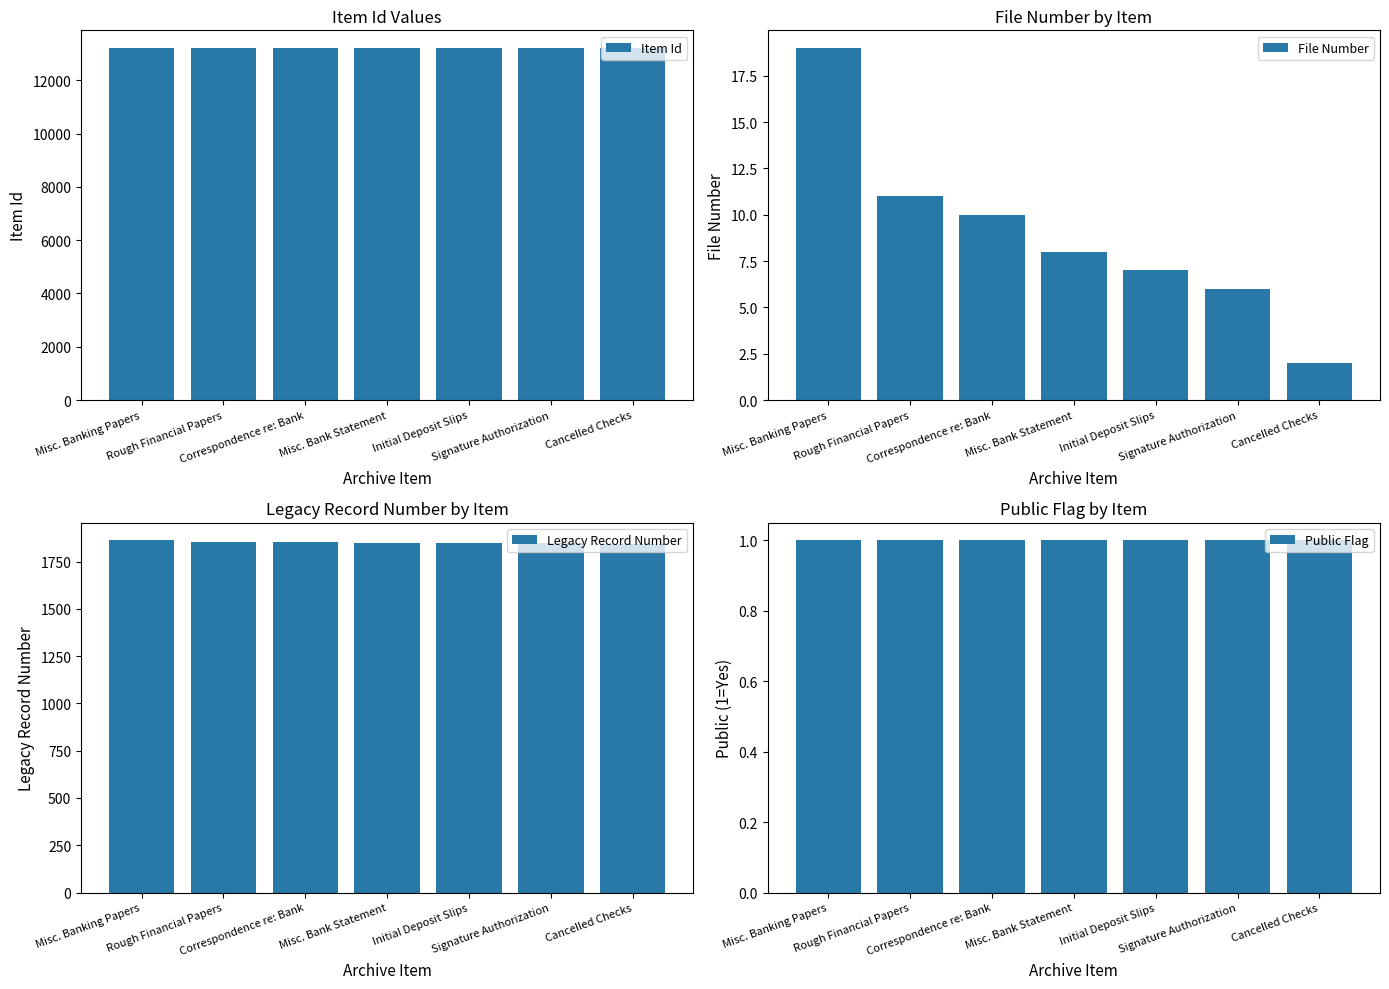

At which label is Public Flag closest to 1?

Misc. Banking Papers